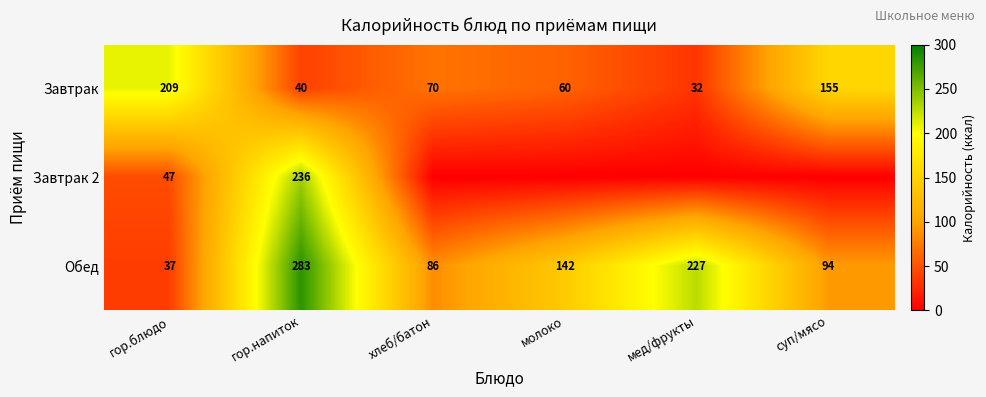

What is the difference between the maximum and minimum values in the Завтрак series?

177